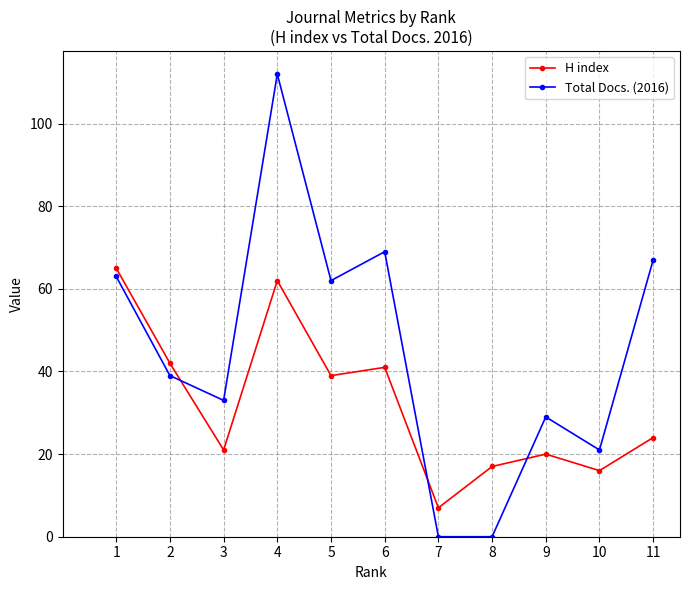

How many times do Total Docs. (2016) and H index cross each other?

3